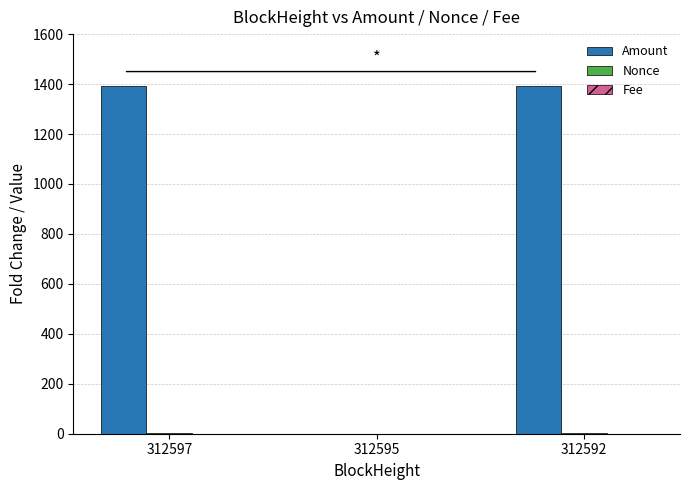

Which series has the largest total across all categories?

Amount